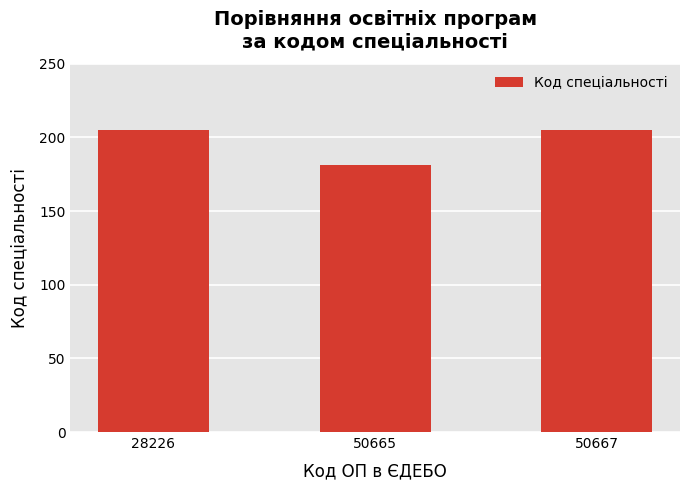

What is the change in value from 28226 to 50665?

-24